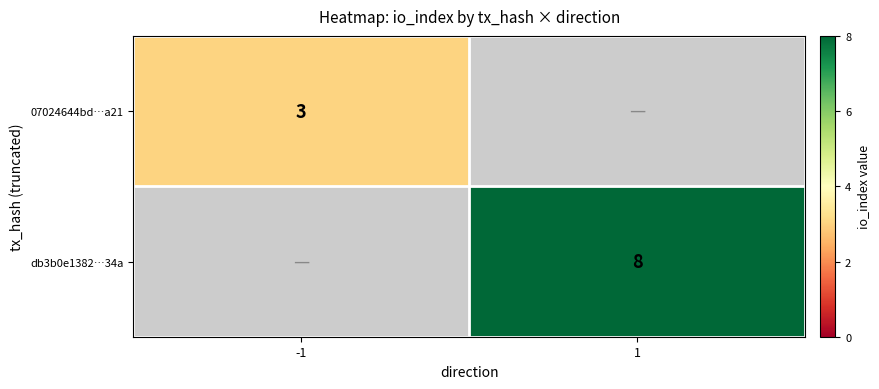

Is the value of db3b0e1382…34a at 1 greater than the value of 07024644bd…a21 at -1?

Yes